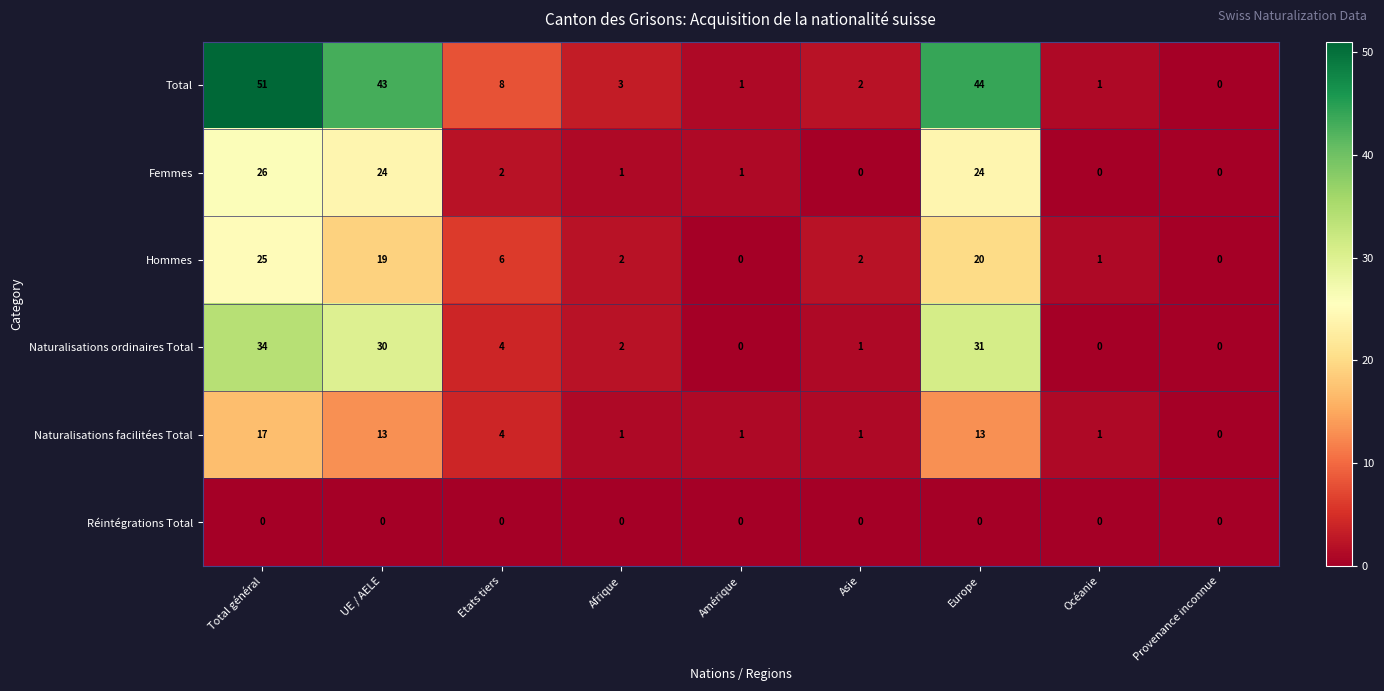

The Naturalisations ordinaires Total series shows 4 at Etats tiers. True or false?

True